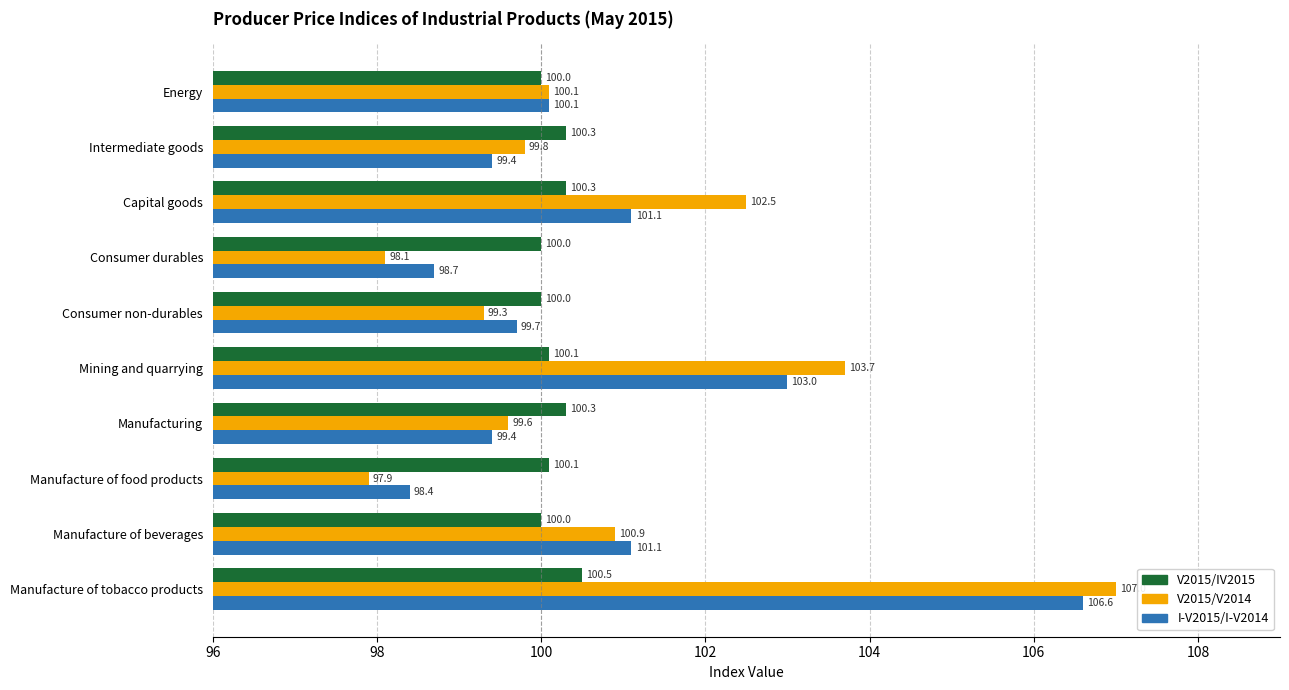

The V2015/IV2015 series shows 22.6 at Manufacture of beverages. True or false?

False